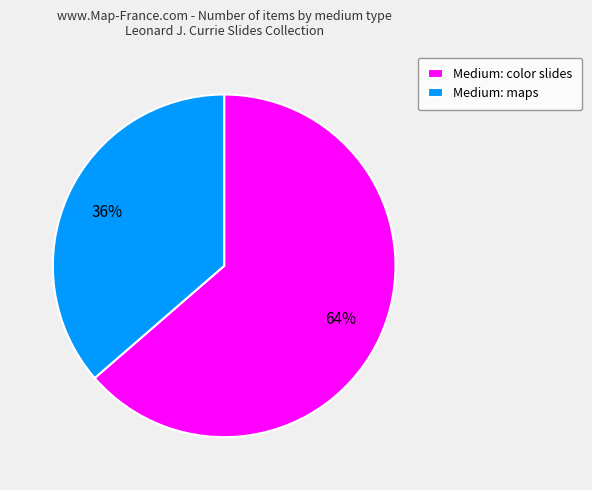

The Medium: color slides slice represents 58% of the pie. True or false?

False